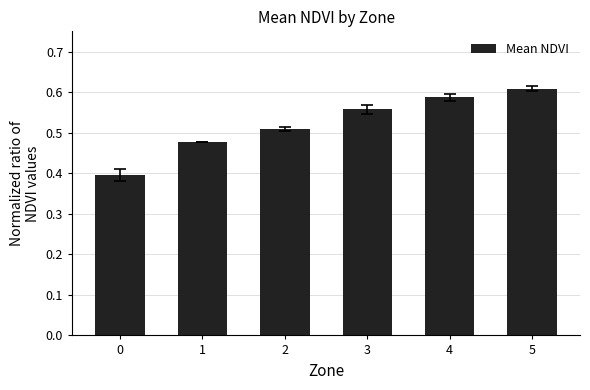

Count the values in the range 0 to 1.

6